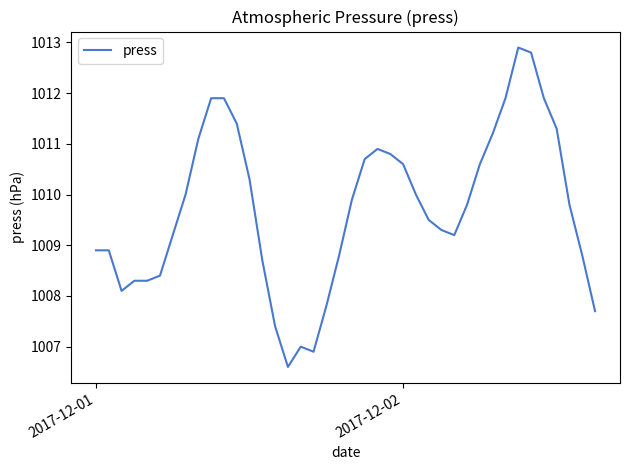

What is the smallest value displayed?

1006.6